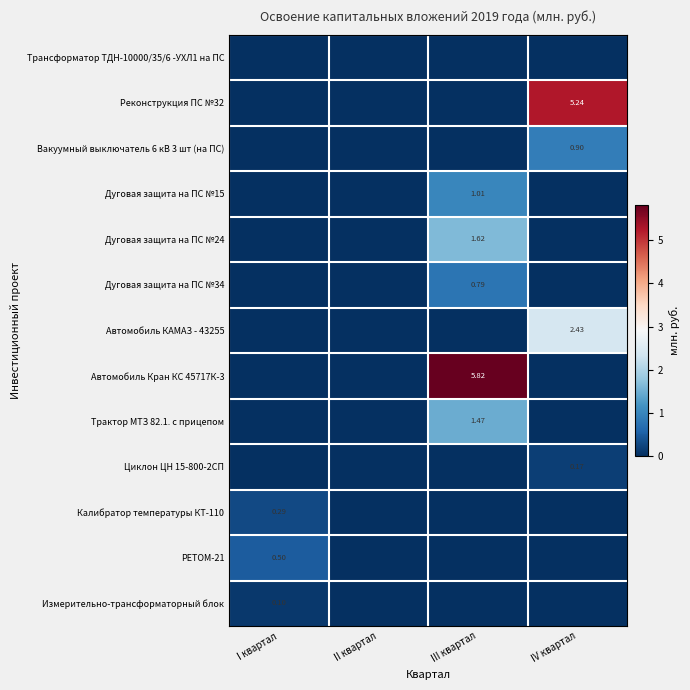

At how many categories does at least one series exceed 3?

2